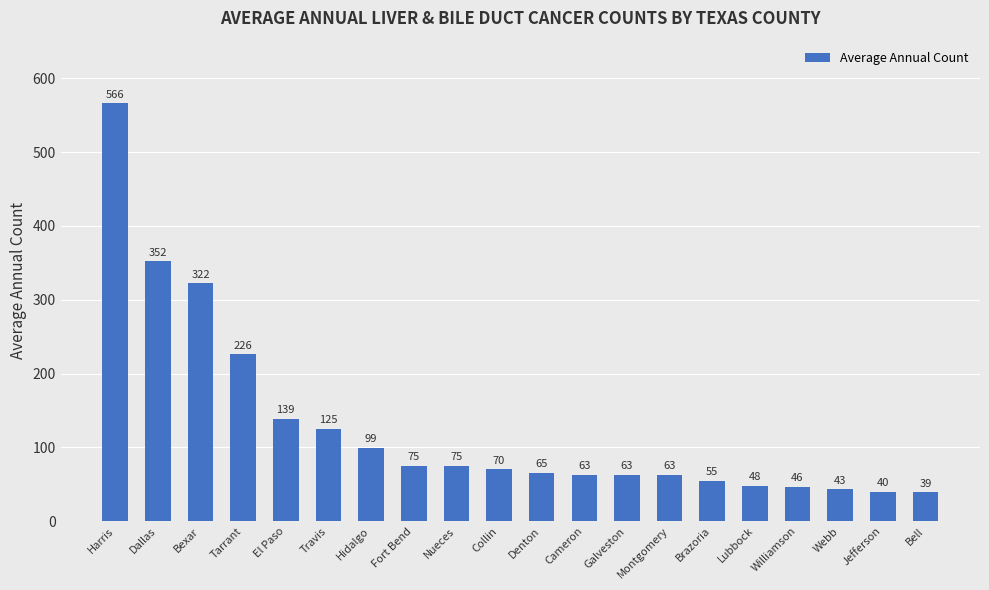

Approximately how many times larger is the value at El Paso compared to Tarrant?

0.6